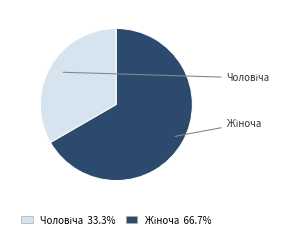

What is the ratio of the value at Жіноча to the value at Чоловіча?

2.0